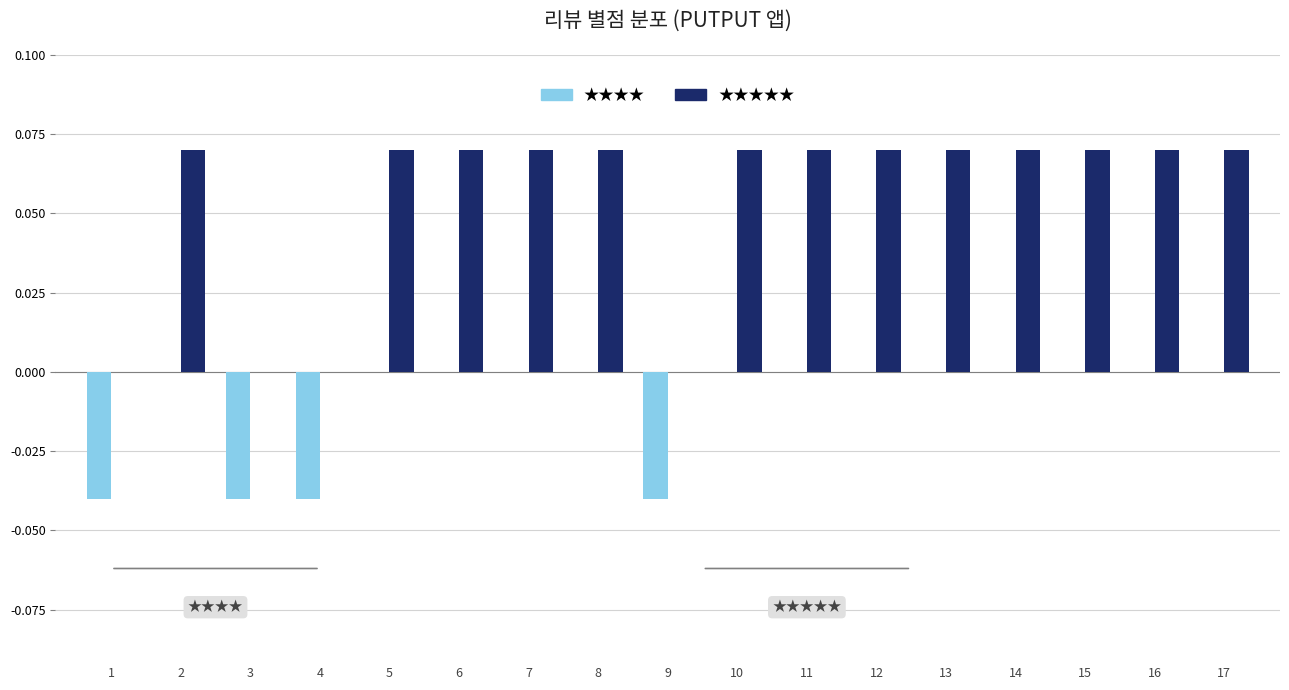

Is the value of ★★★★ at 11 greater than the value of ★★★★★ at 14?

No